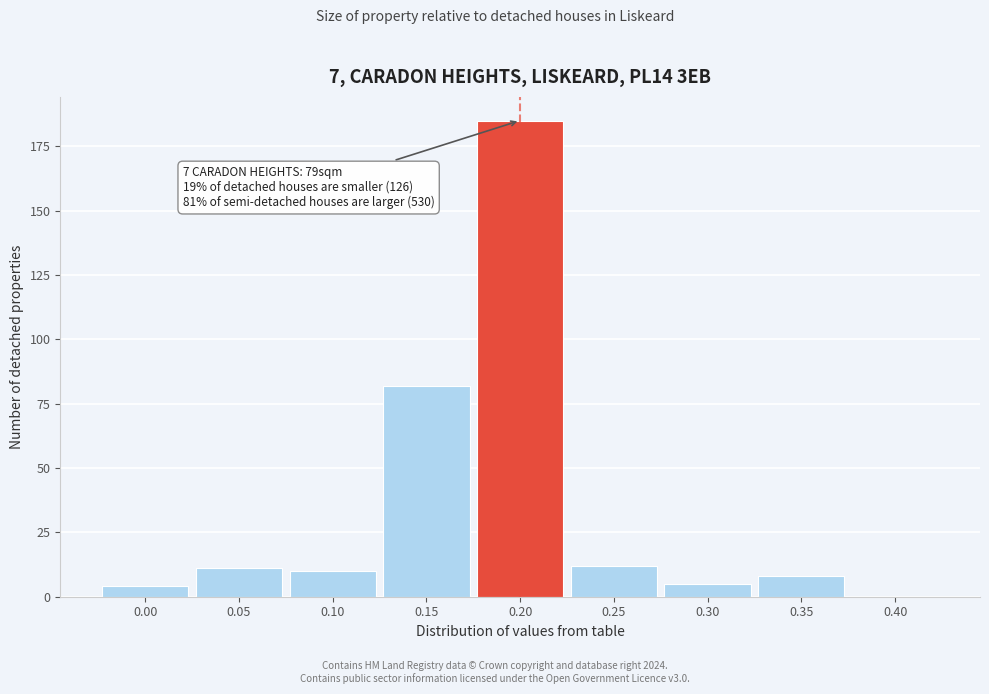

Reading left to right, list all the values displayed in this chart.

0.00=4	0.05=11	0.10=10	0.15=82	0.20=185	0.25=12	0.30=5	0.35=8	0.40=0